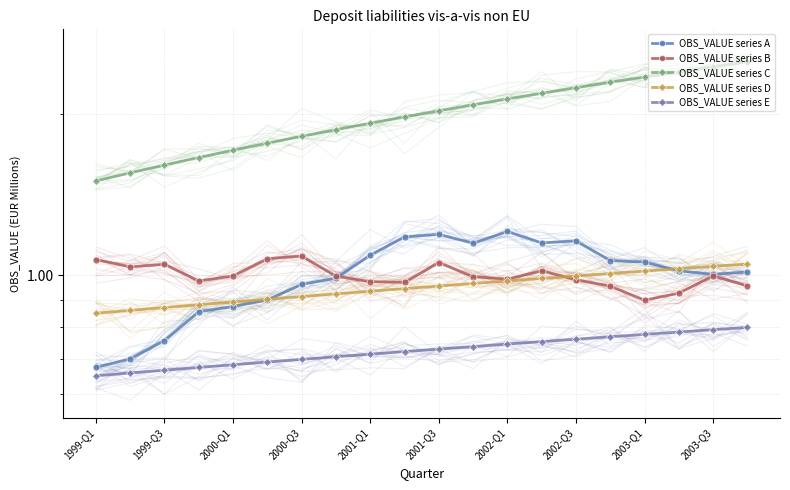

What is the average value of the OBS_VALUE series E series?

0.7